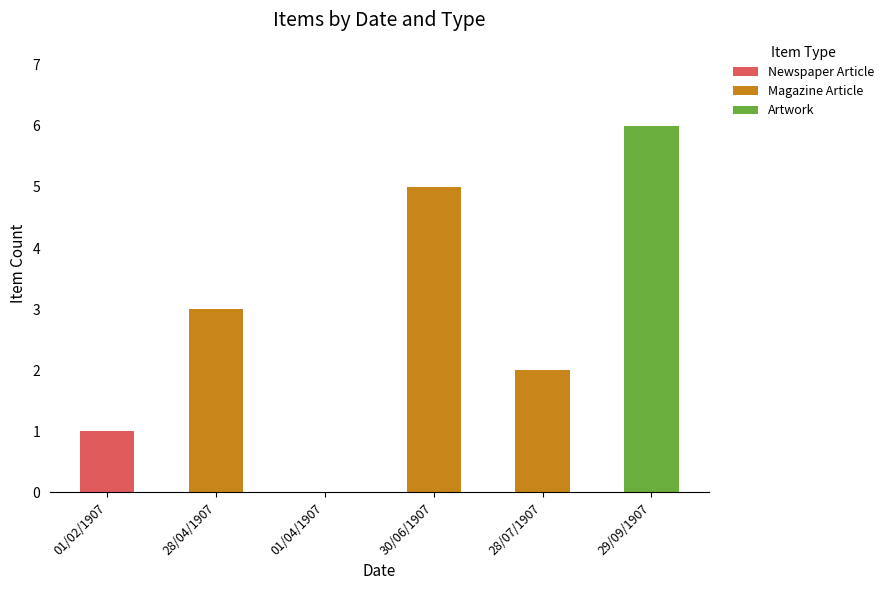

The Newspaper Article series shows 0 at 01/02/1907. True or false?

False